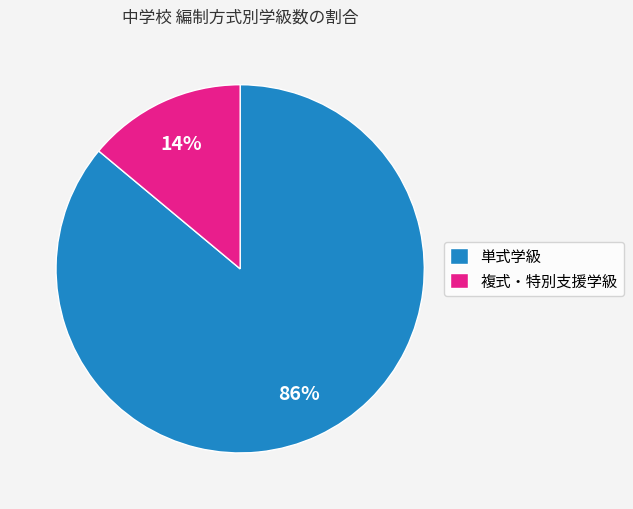

Is there a majority slice in this chart?

Yes